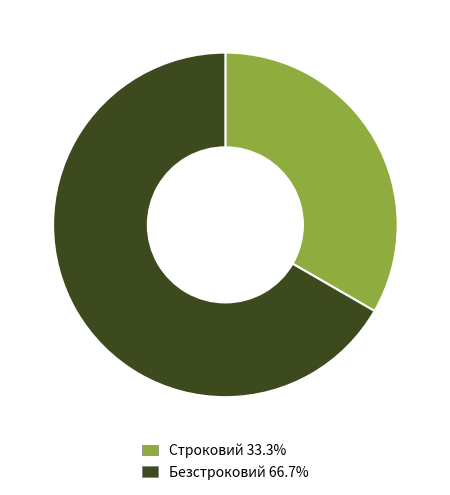

What is the smallest slice in the pie chart?

Строковий